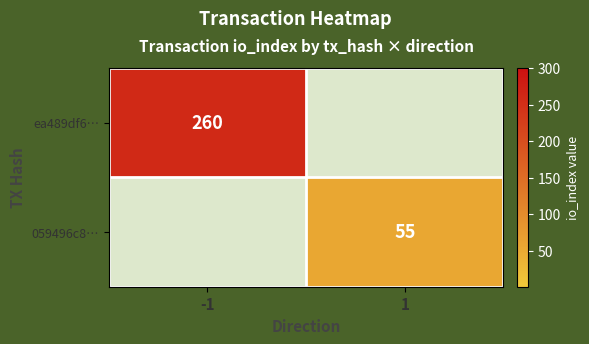

Is the value of ea489df6… at -1 greater than the value of 059496c8… at 1?

Yes